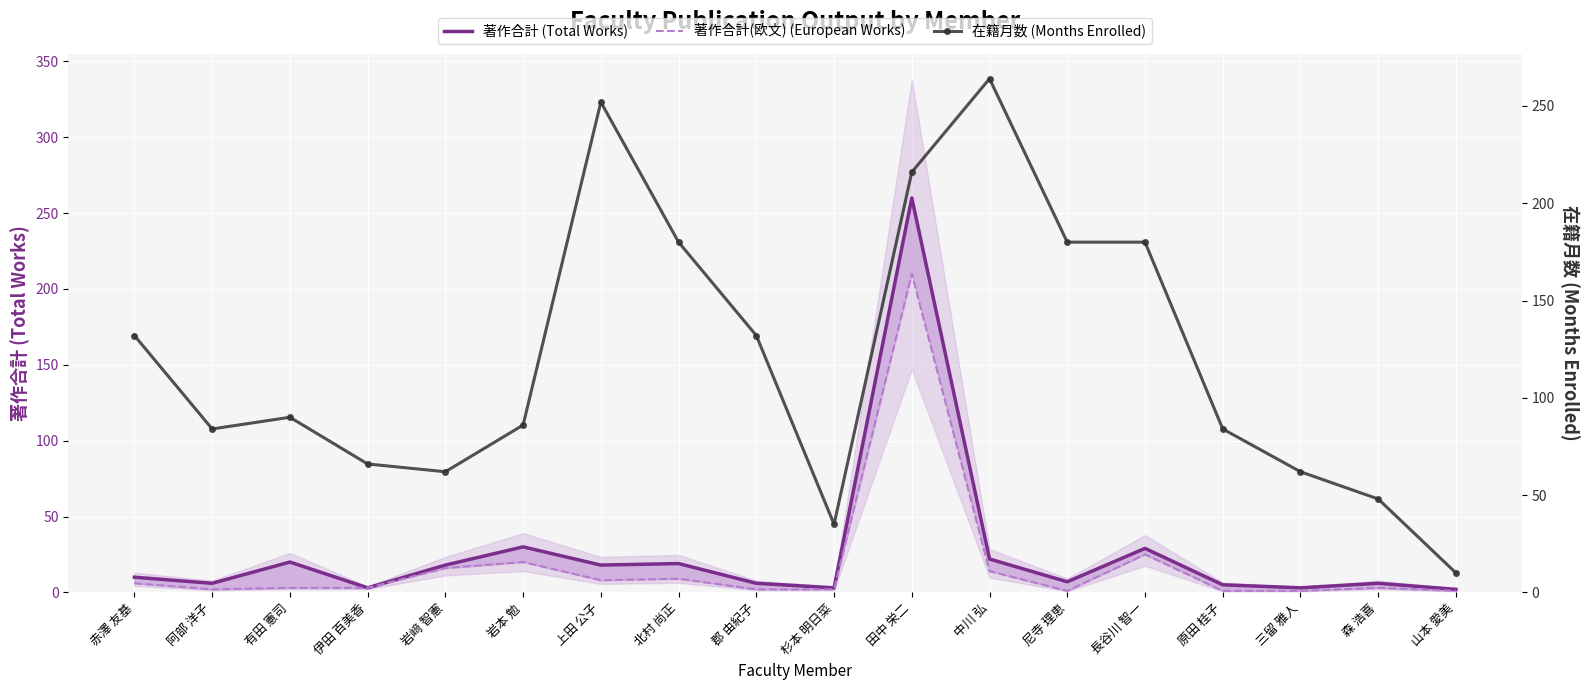

Reading left to right, transcribe all the data shown in this chart.

著作合計 (Total Works): 10	6	20	3	18	30	18	19	6	3	260	22	7	29	5	3	6	2
著作合計(欧文) (European Works): 6	2	3	3	16	20	8	9	2	2	210	14	1	25	1	1	3	1
在籍月数 (Months Enrolled): 132	84	90	66	62	86	252	180	132	35	216	264	180	180	84	62	48	10